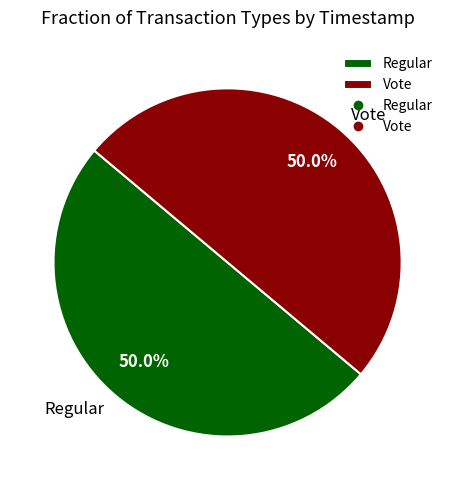

Combined, what portion of the pie is Vote and Regular?

100.0%